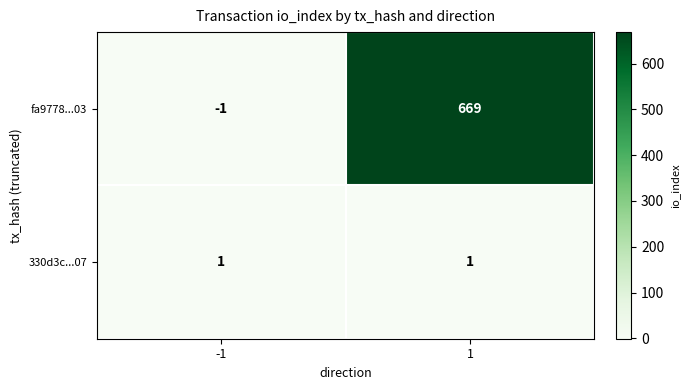

How many values in fa9778...03 are above zero?

1